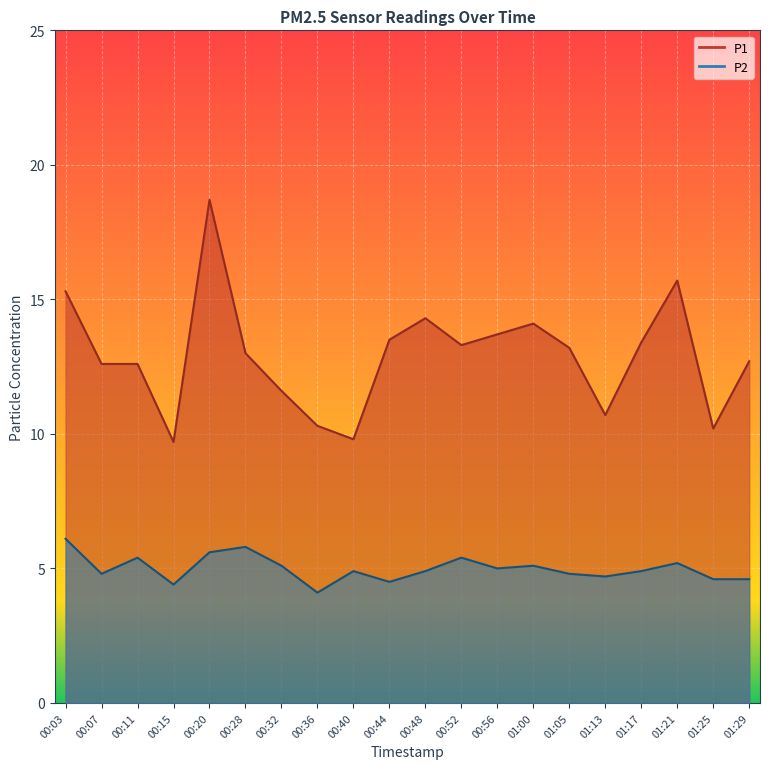

What are all the series names shown in the legend?

P1, P2